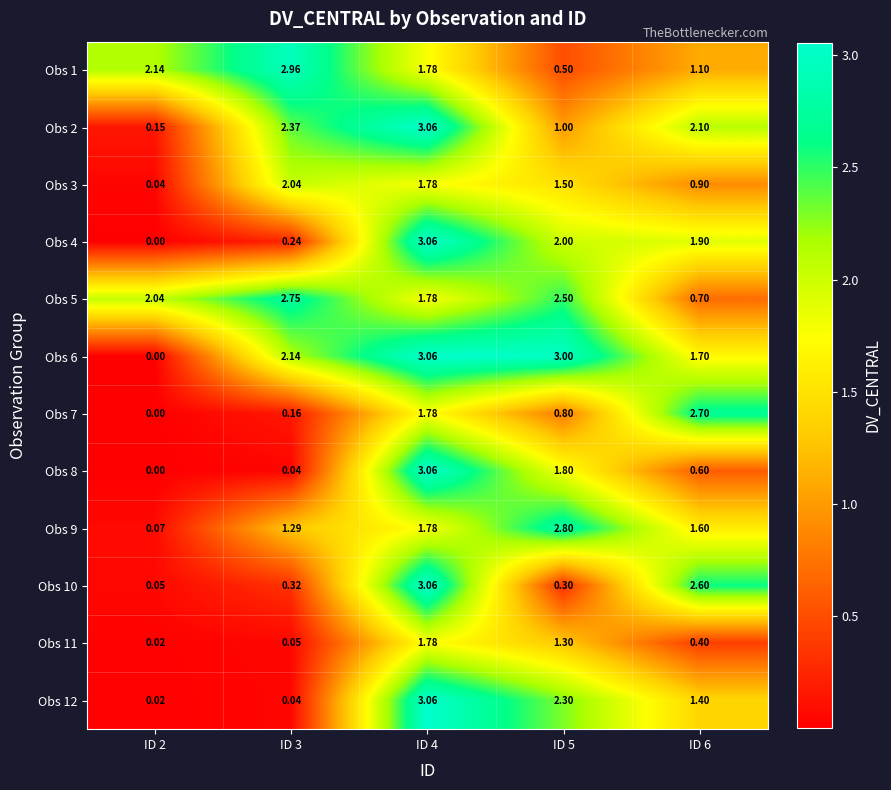

Between ID 2 and ID 5, which series saw the biggest shift?

Obs 6